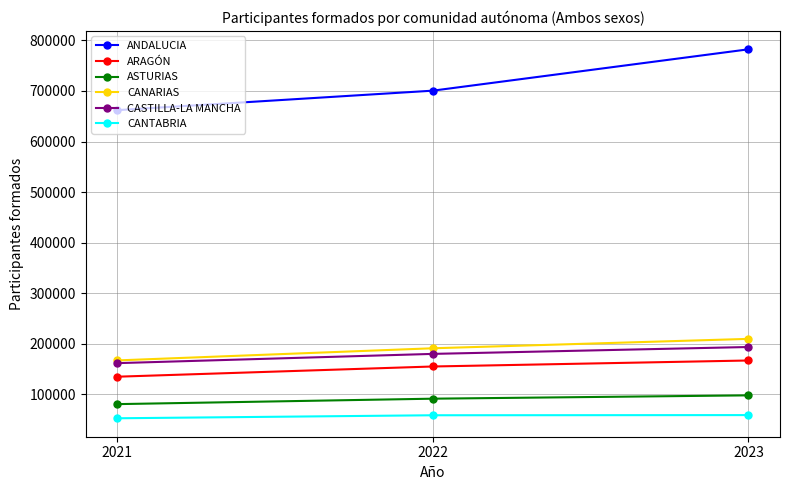

What are all the series names shown in the legend?

ANDALUCIA, ARAGÓN, ASTURIAS, CANARIAS, CASTILLA-LA MANCHA, CANTABRIA